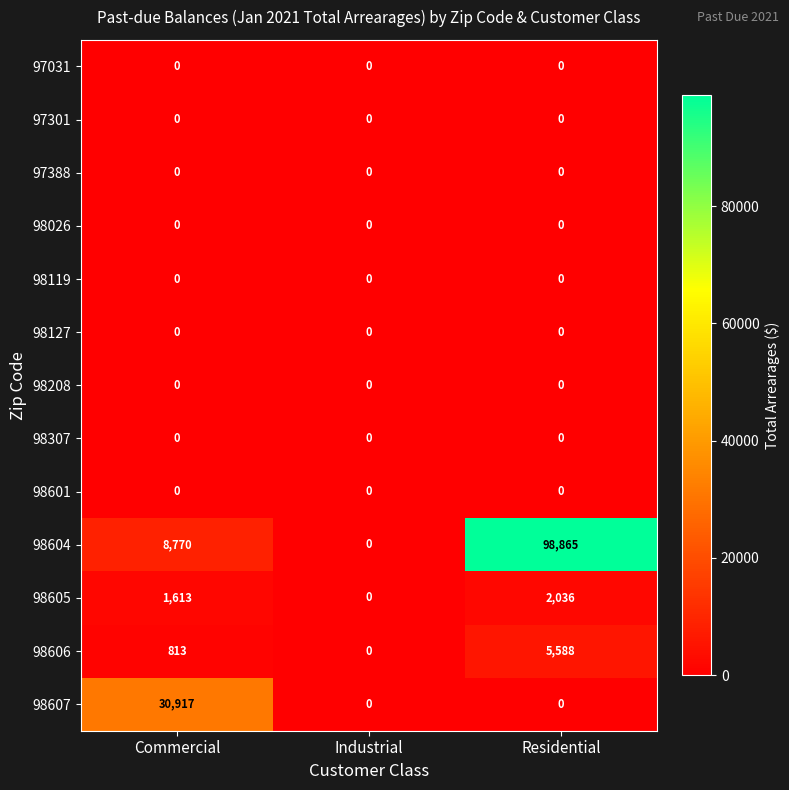

Which series has the largest range (max minus min)?

98604